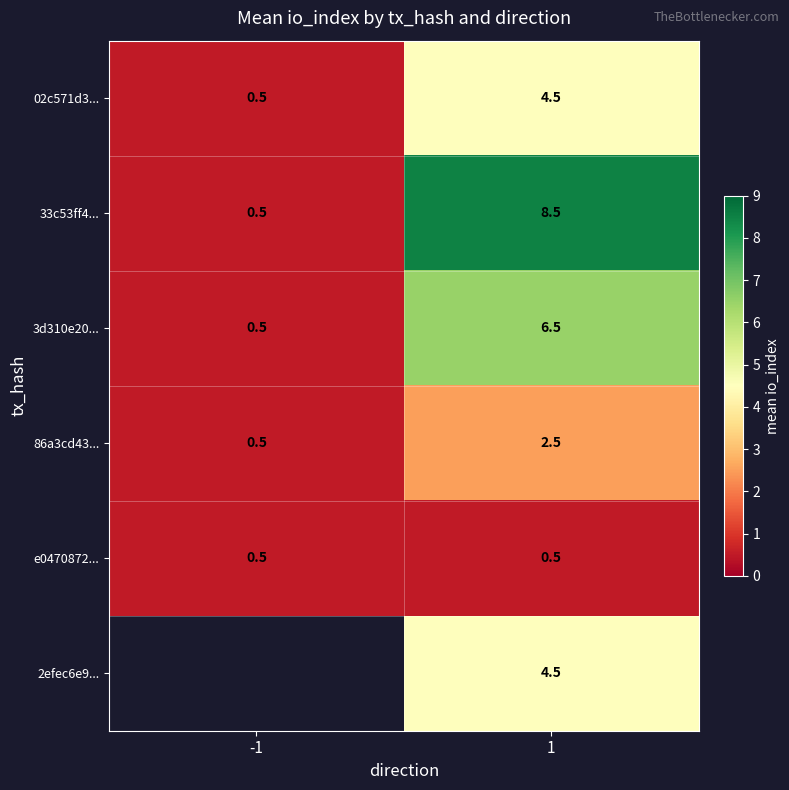

The 86a3cd43... series shows 2.5 at 1. True or false?

True